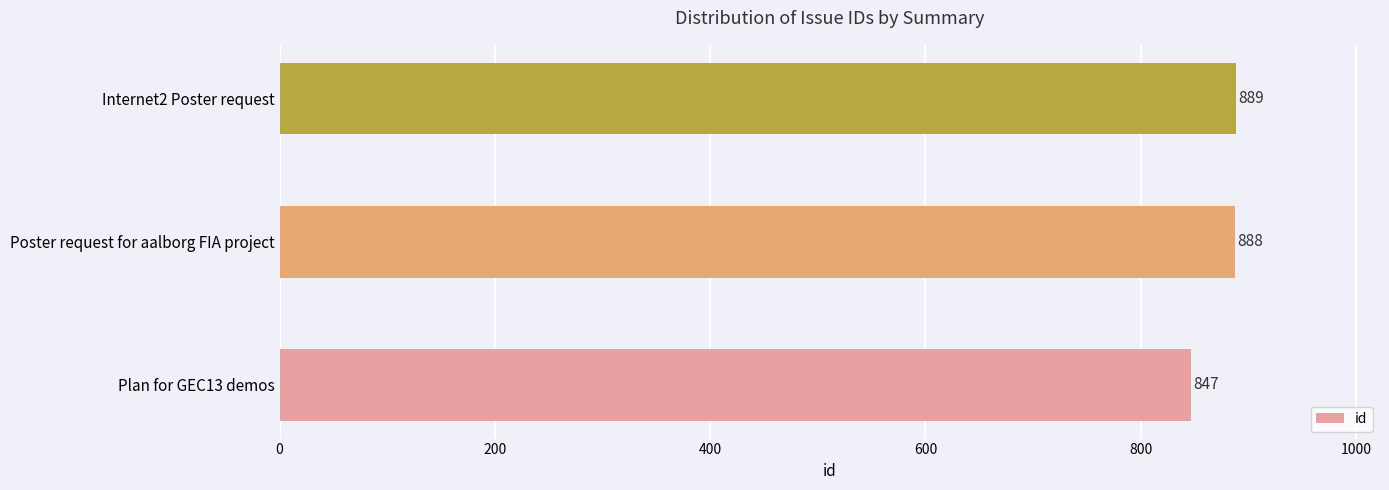

What is the average value?

875